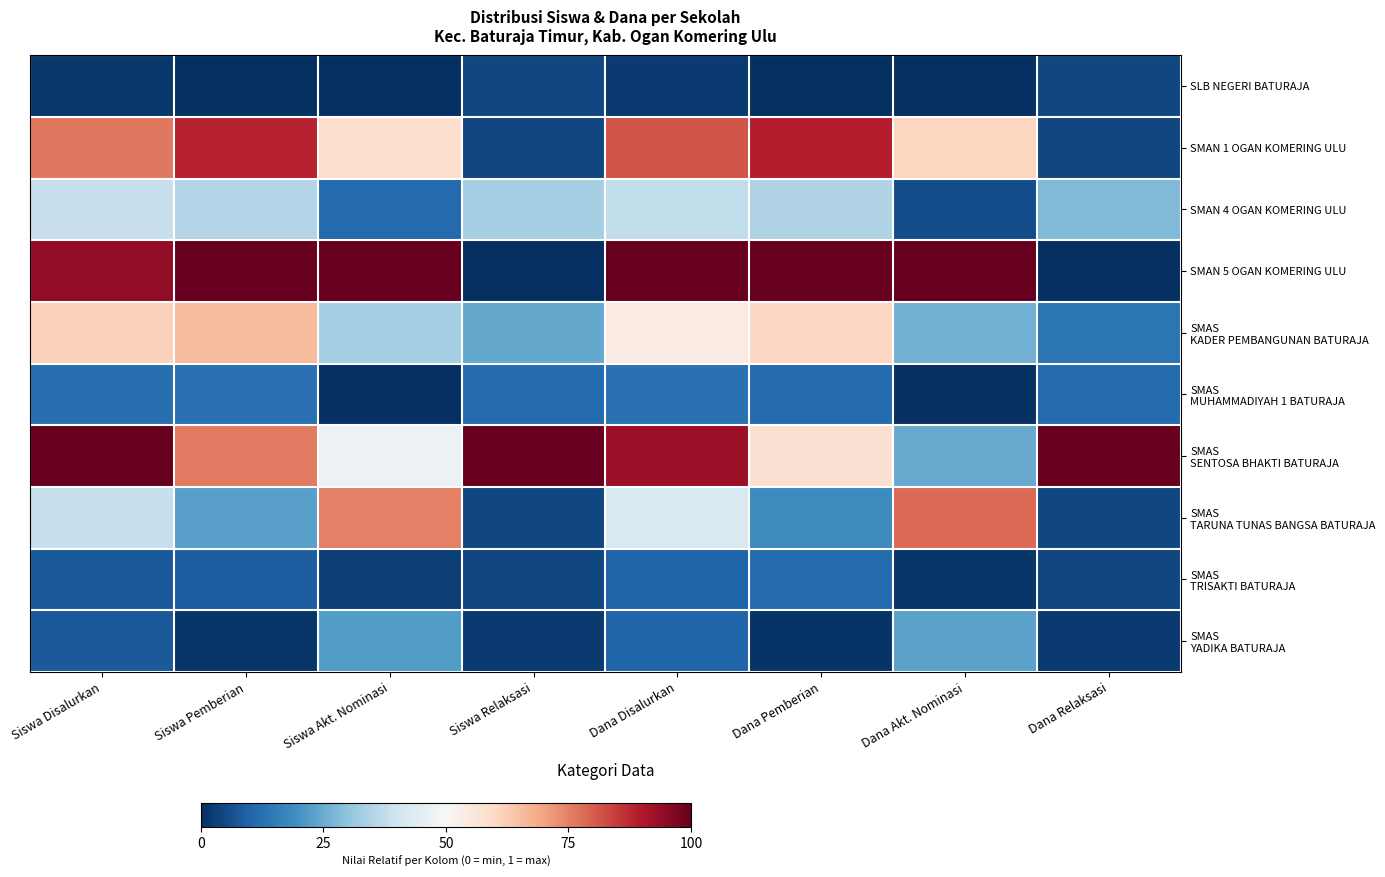

At how many categories does at least one series exceed 0?

8